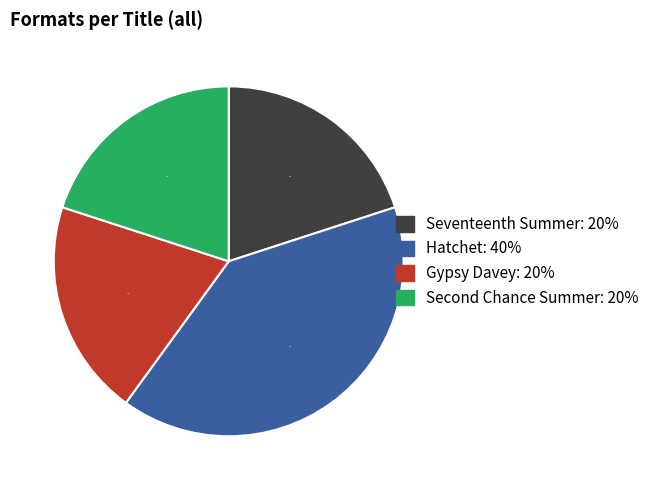

Combined, what portion of the pie is Gypsy Davey and Hatchet?

60.0%